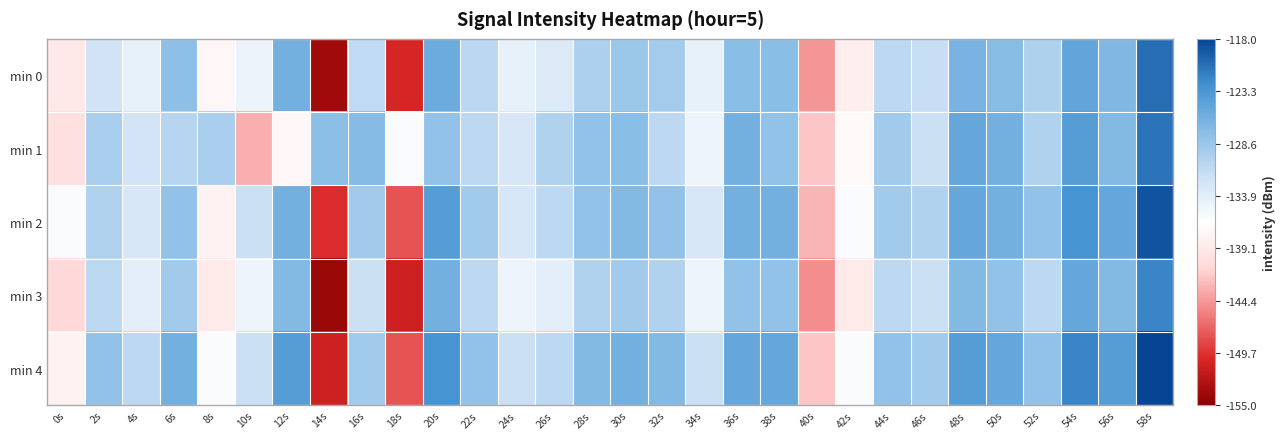

At which category does the chart reach its peak across all series?

58s